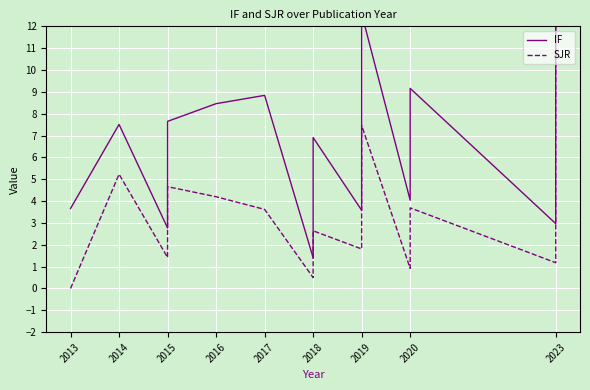

Which series has the widest spread of values?

IF